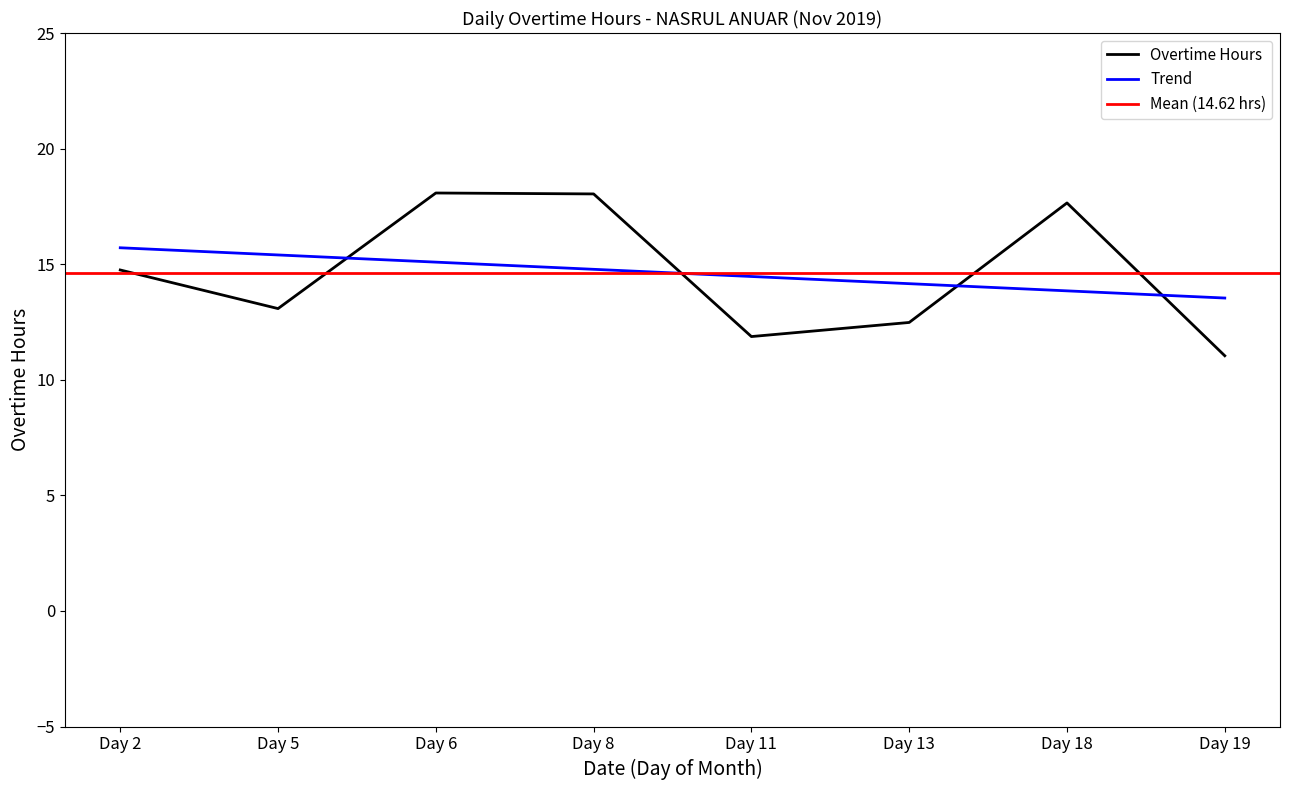

Where does the data first go above 14?

Day 2